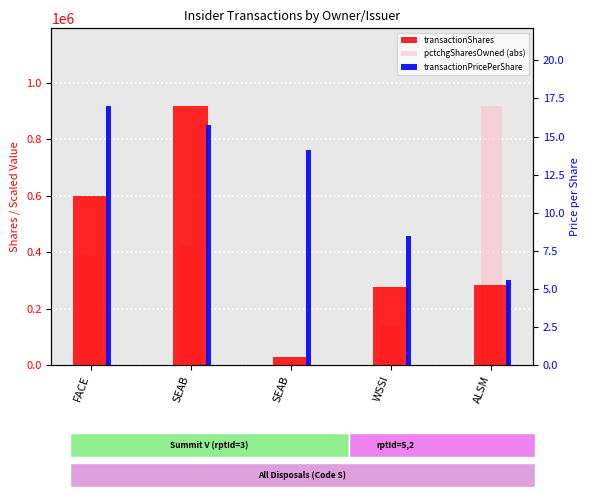

Which has a higher value, SEAB or FACE?

SEAB